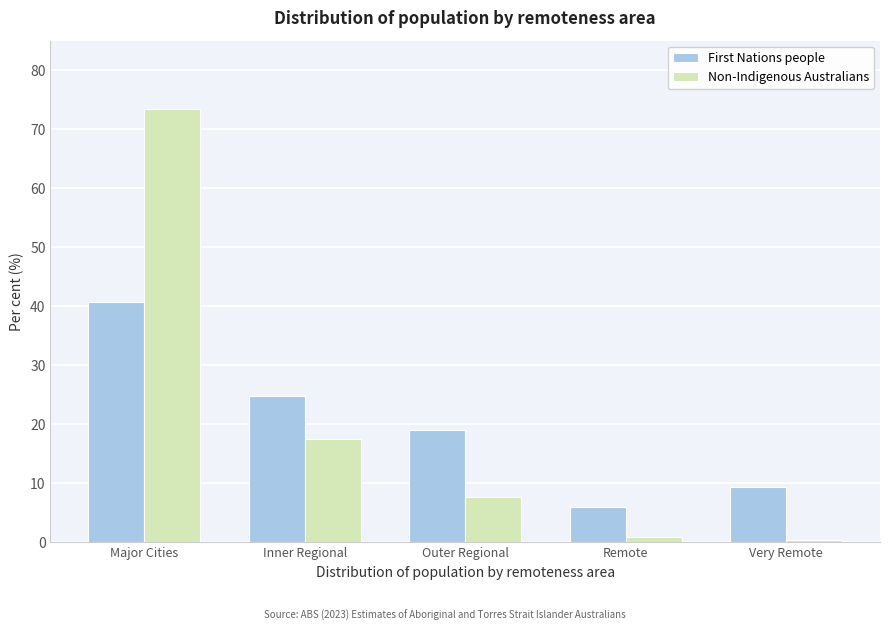

Reading left to right, list all the values displayed in this chart.

First Nations people: 40.8	24.8	19.0	6.0	9.4
Non-Indigenous Australians: 73.4	17.5	7.7	1.0	0.4